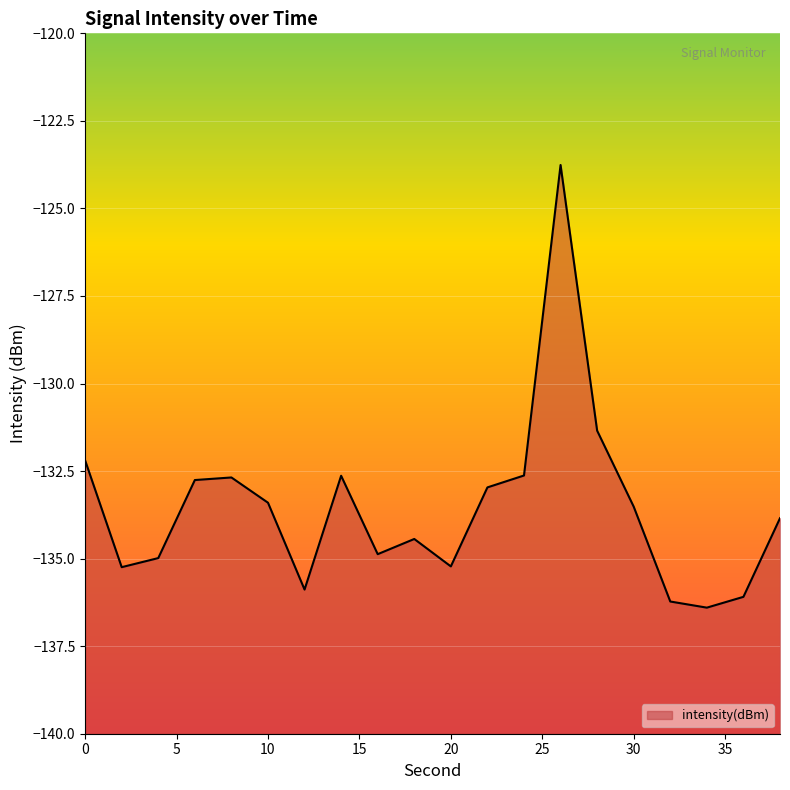

Reading left to right, what are all the values shown in this chart?

-132.2	-135.2	-135.0	-132.8	-132.7	-133.4	-135.9	-132.6	-134.9	-134.4	-135.2	-133.0	-132.6	-123.8	-131.3	-133.5	-136.2	-136.4	-136.1	-133.8